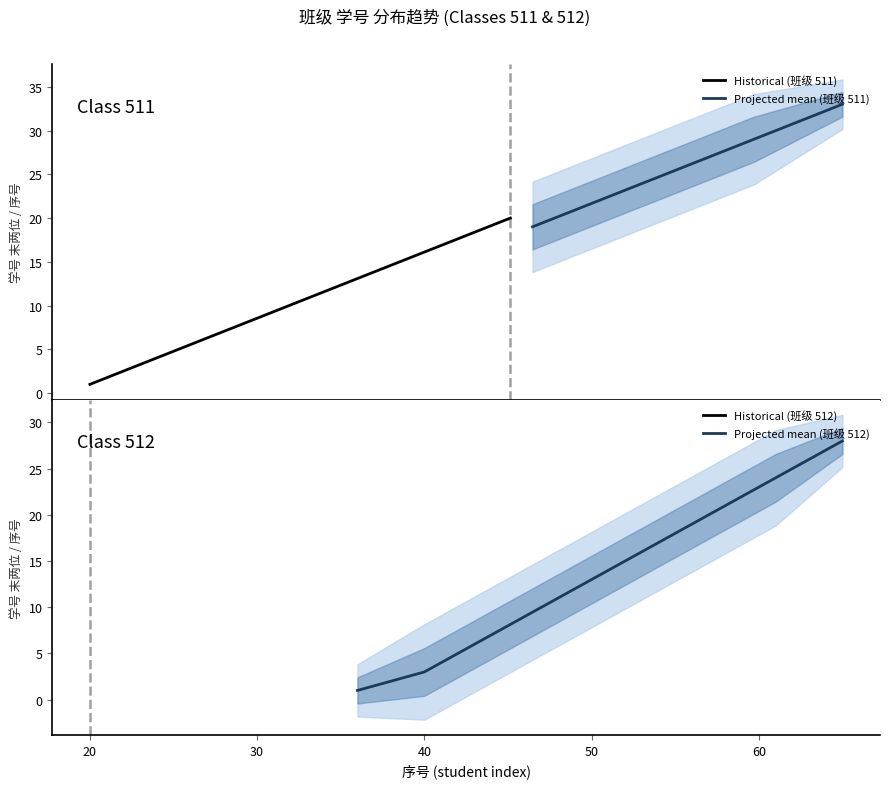

What is the highest value of the Projected mean (班级 512) series?

28.0